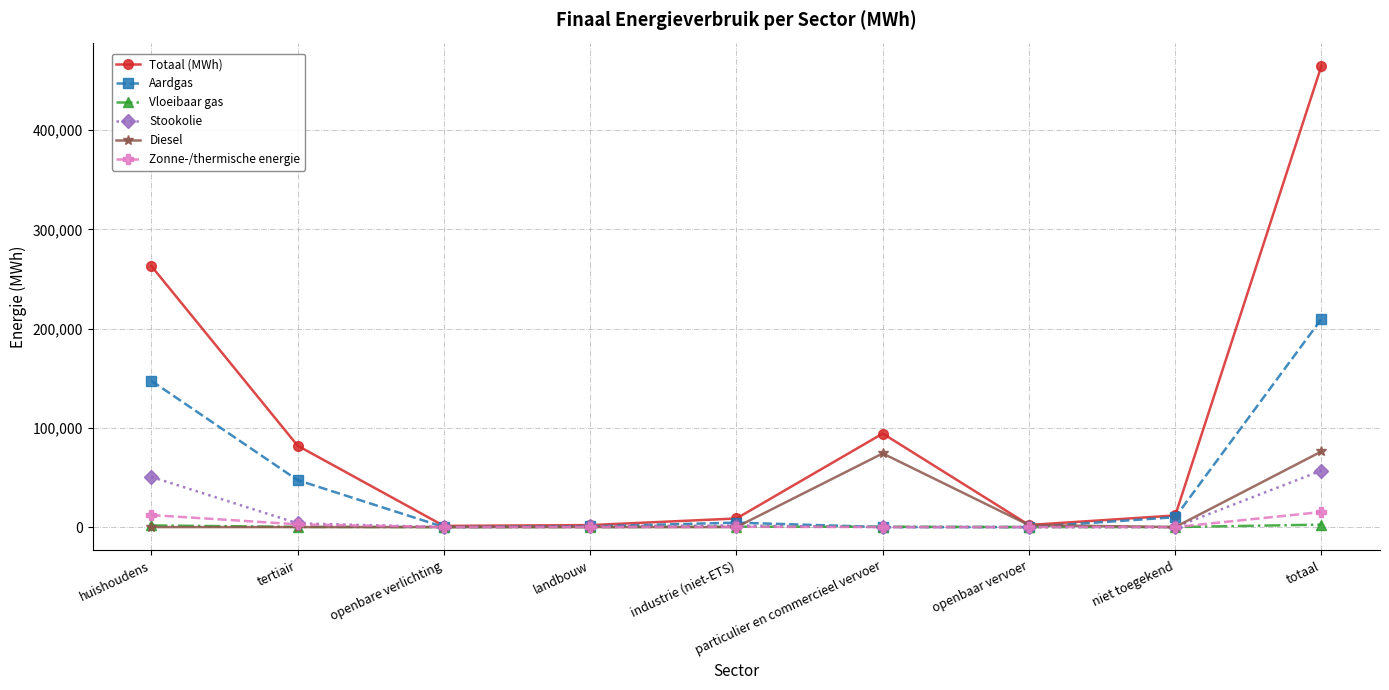

True or false: Stookolie has a value of 50609.3 at huishoudens.

True